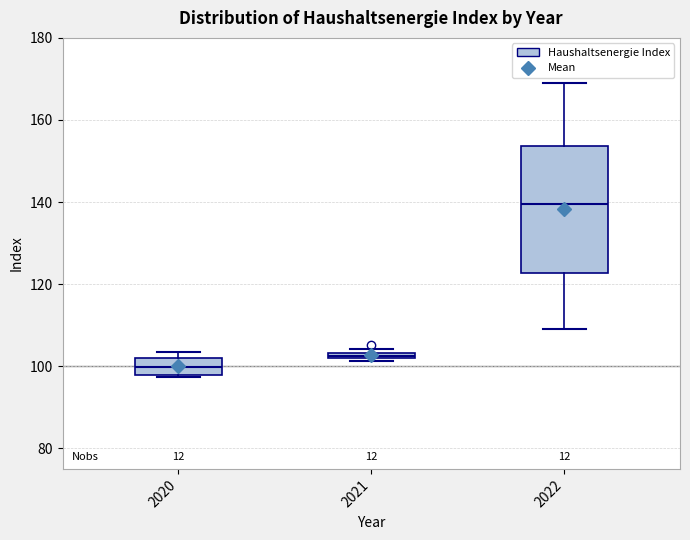

Where is the lower edge of the box at x = 2021 on the y-axis? The values are not printed on the chart, so give them approximately, as read against the axis.

102